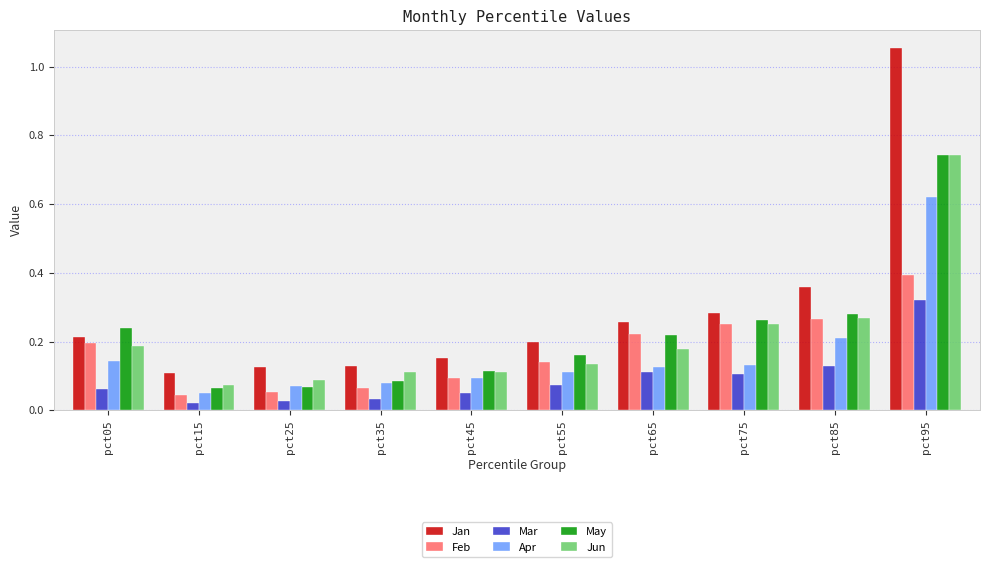

The value of Jun at pct25 is 0.0. True or false?

False